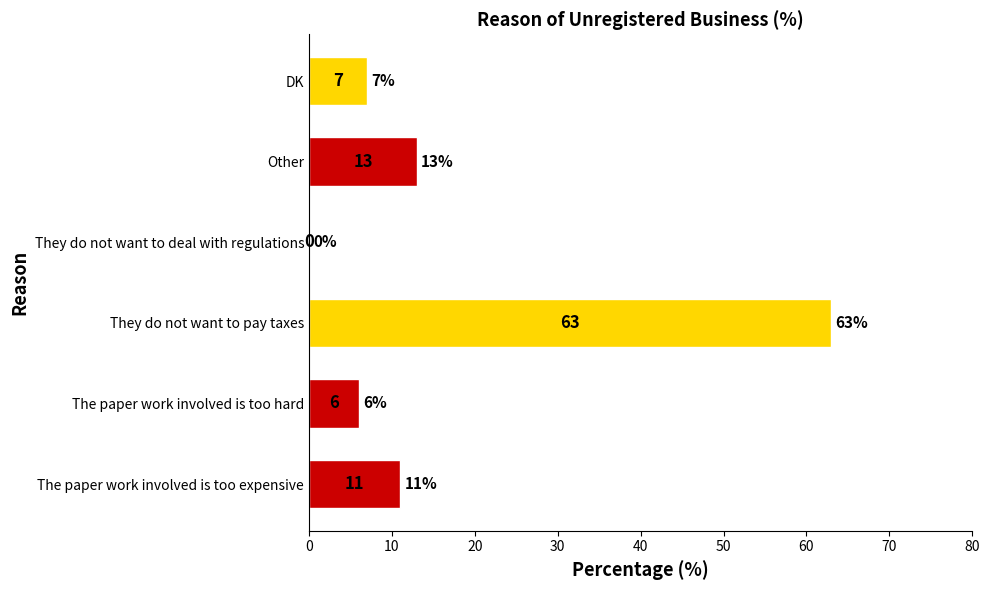

Reading bottom to top, transcribe all the data shown in this chart.

The paper work involved is too expensive=11	The paper work involved is too hard=6	They do not want to pay taxes=63	They do not want to deal with regulations=0	Other=13	DK=7